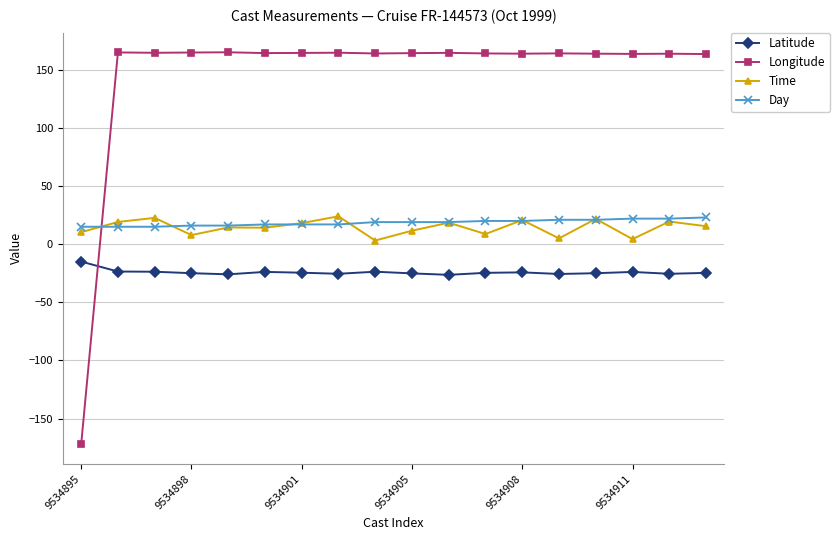

What is the difference between the maximum and second lowest values in the Day series?

8.0